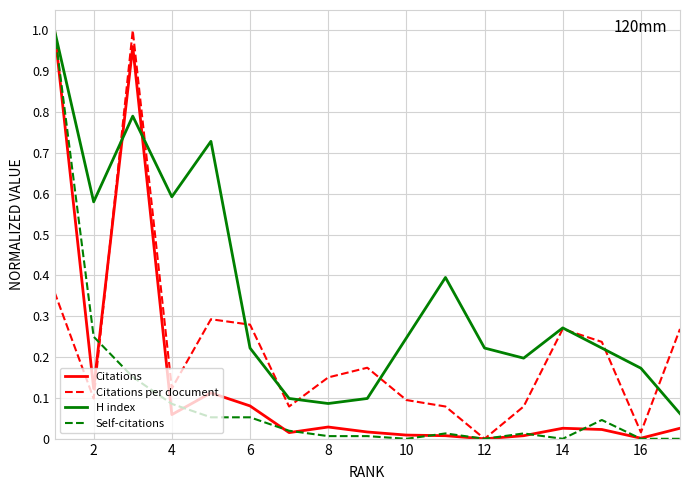

True or false: Citations per document and Citations cross at least once.

True